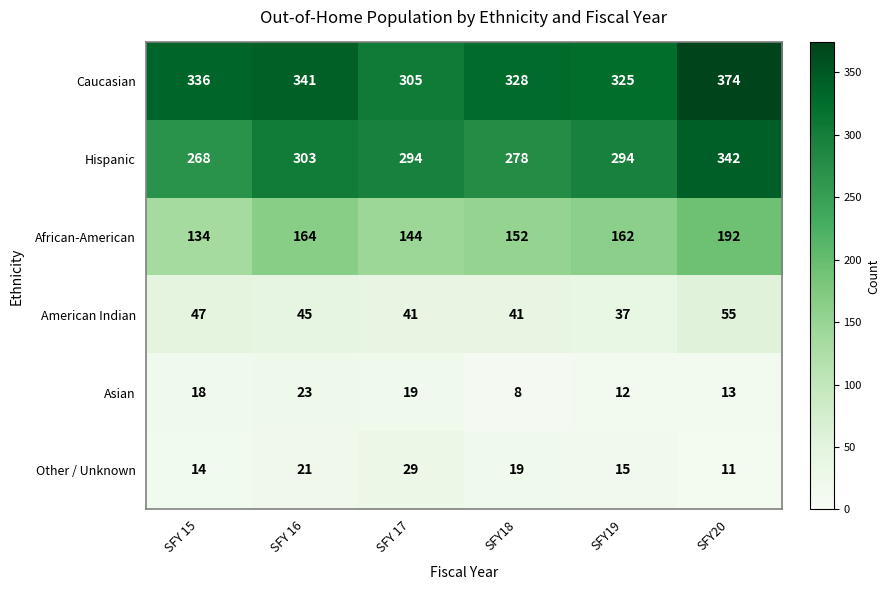

At which category is the sum across all series the highest?

SFY20